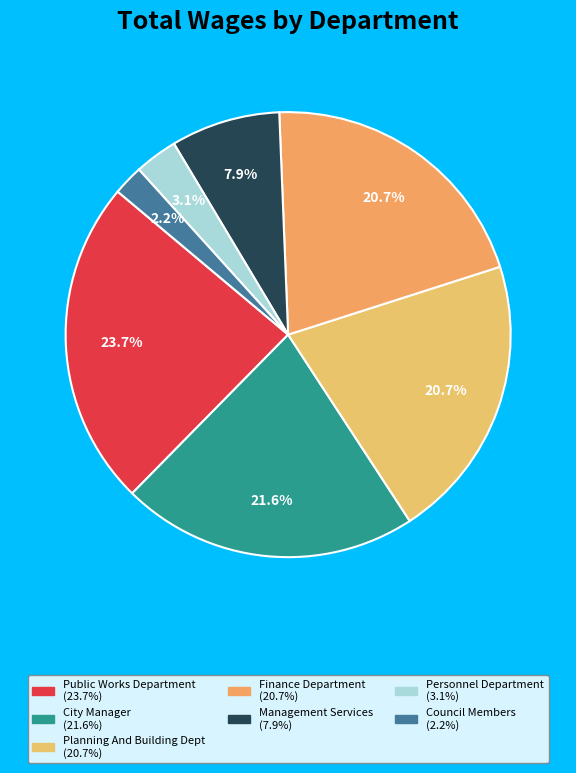

What is the change in value from City Manager to Council Members?

-613719